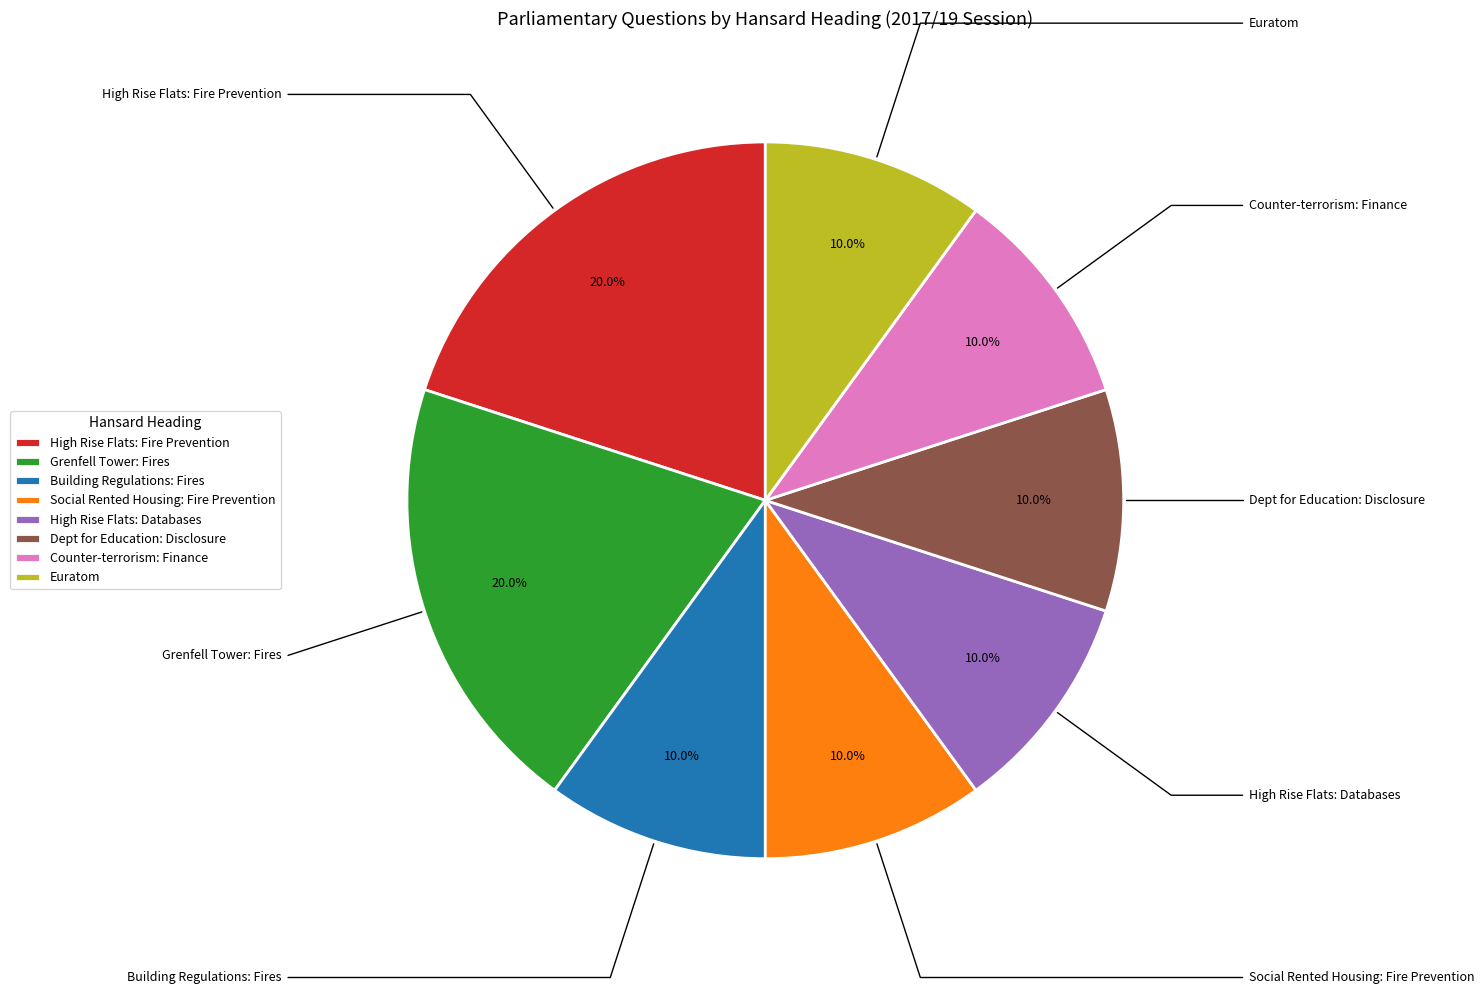

Is there a majority slice in this chart?

No